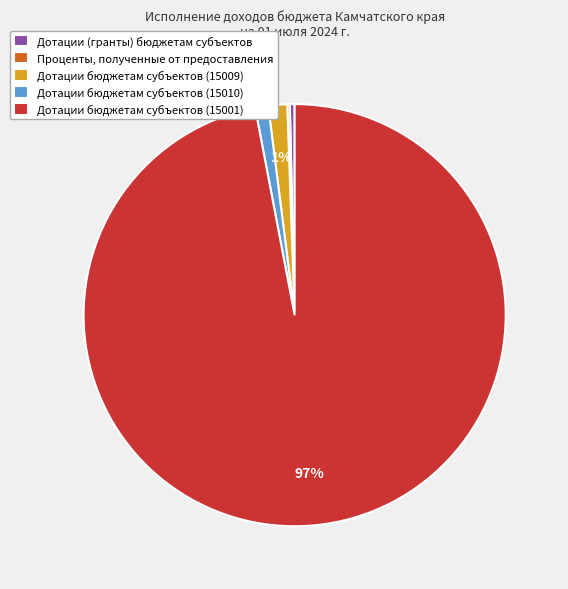

Which has a higher value, Дотации бюджетам субъектов (15001) or Дотации бюджетам субъектов (15009)?

Дотации бюджетам субъектов (15001)